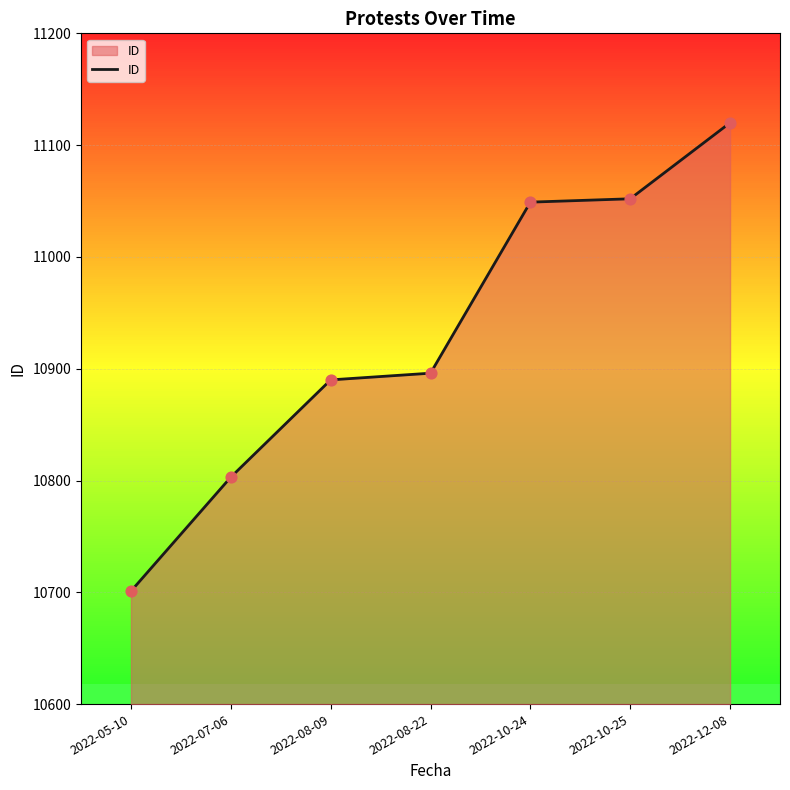

What is the change in value from 2022-07-06 to 2022-10-24?

+246